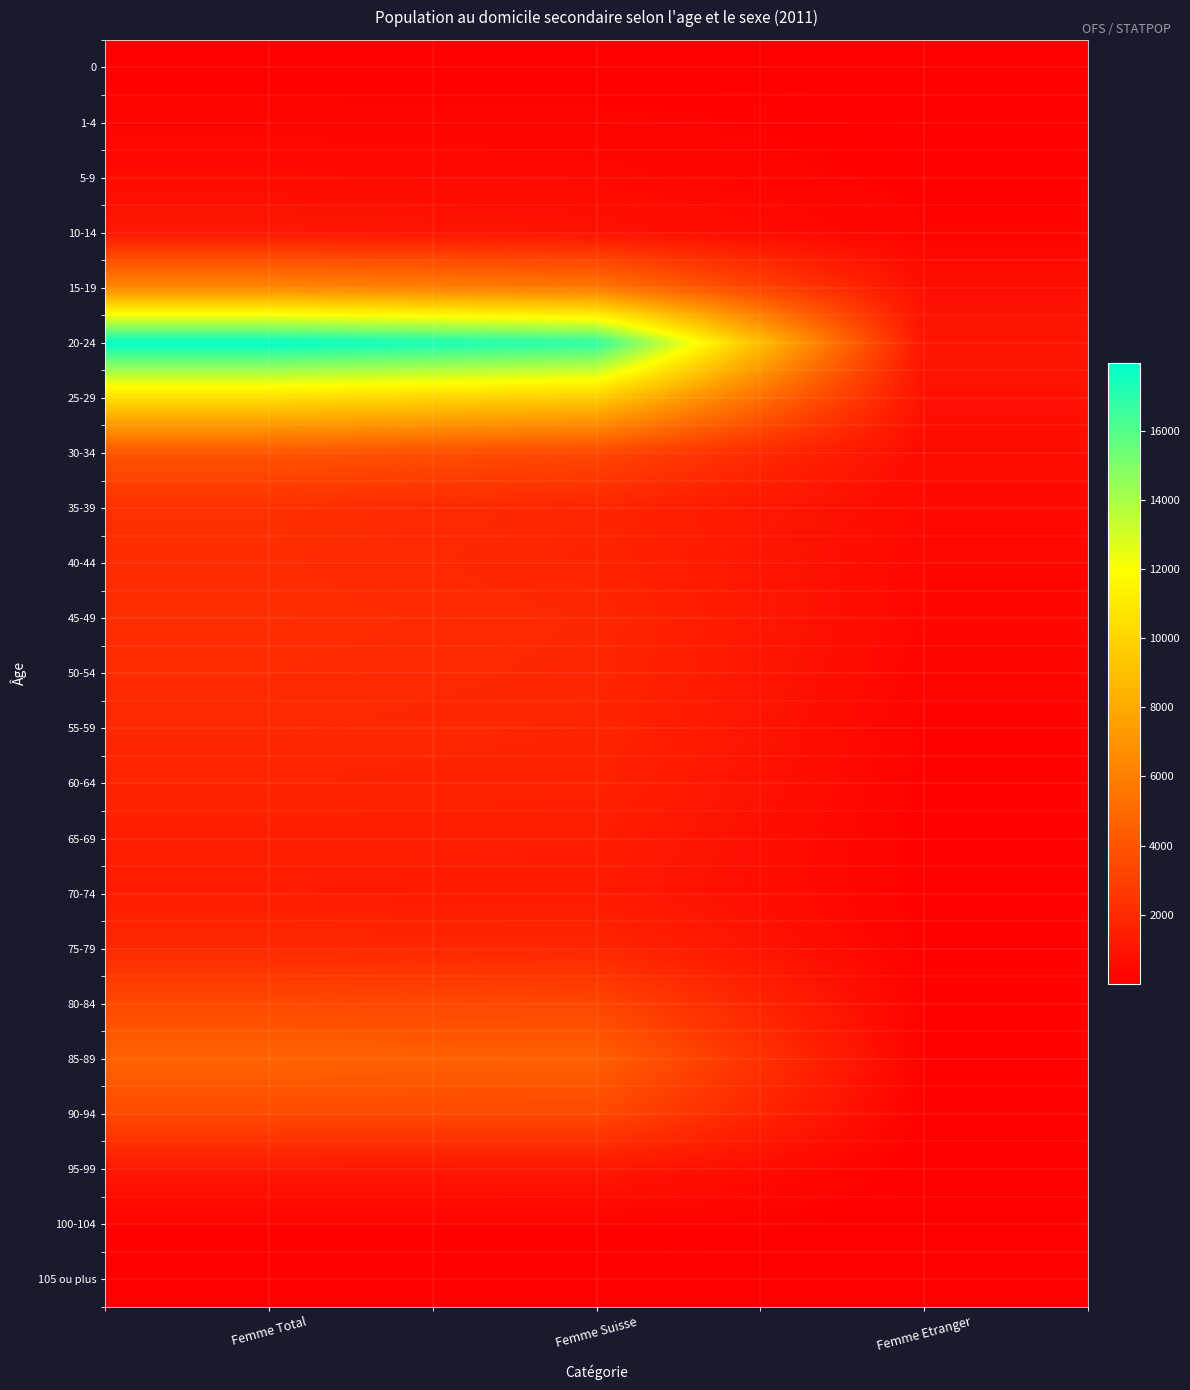

What is the total value across all series at Femme Etranger?

5997